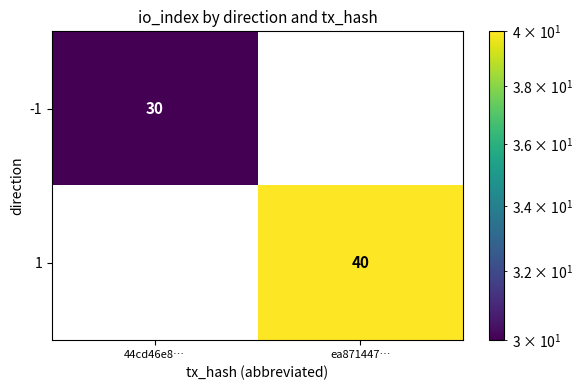

List the series in order of their overall mean, lowest first.

-1, 1